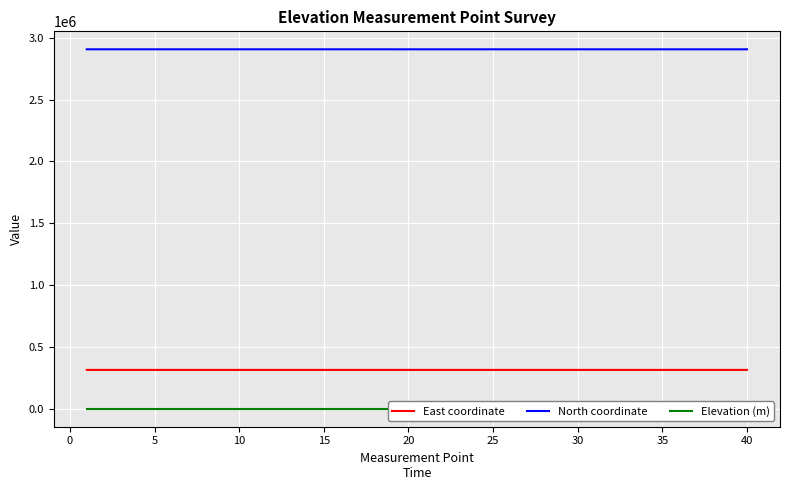

True or false: North coordinate and East coordinate intersect in this chart.

False